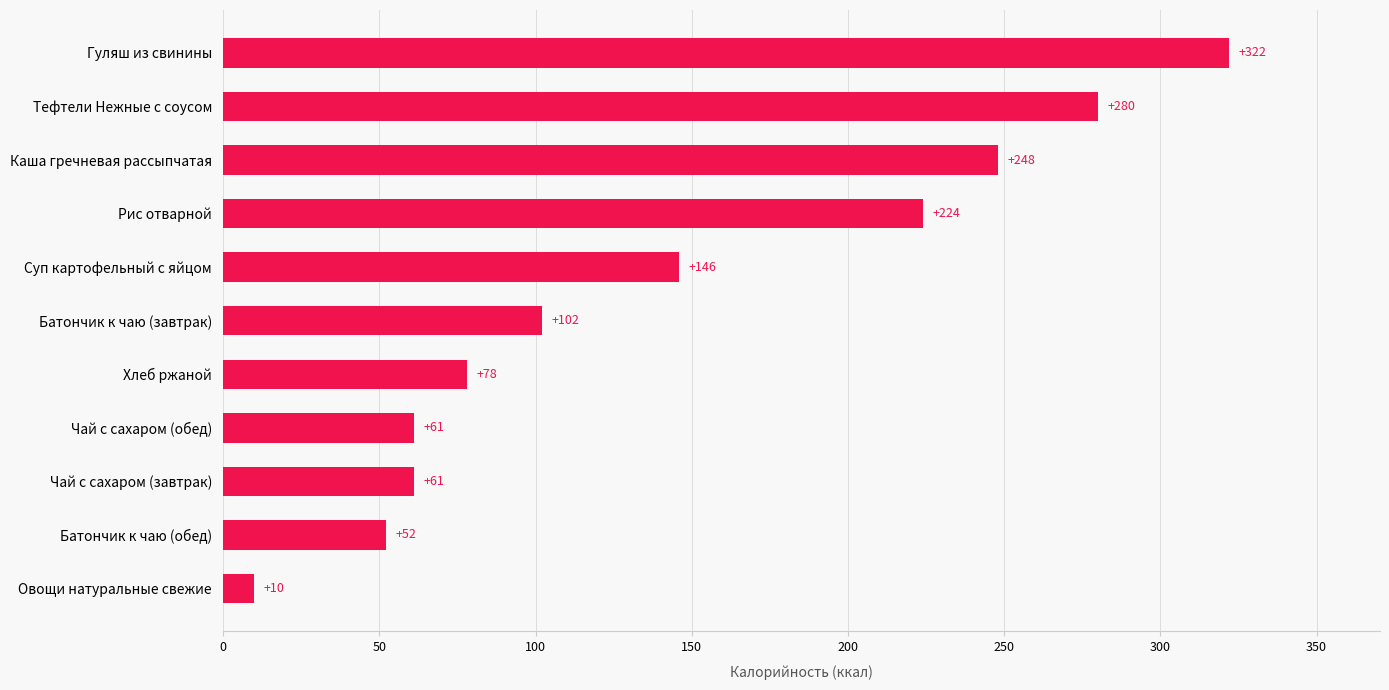

What is the change in value from Батончик к чаю (обед) to Хлеб ржаной?

+26